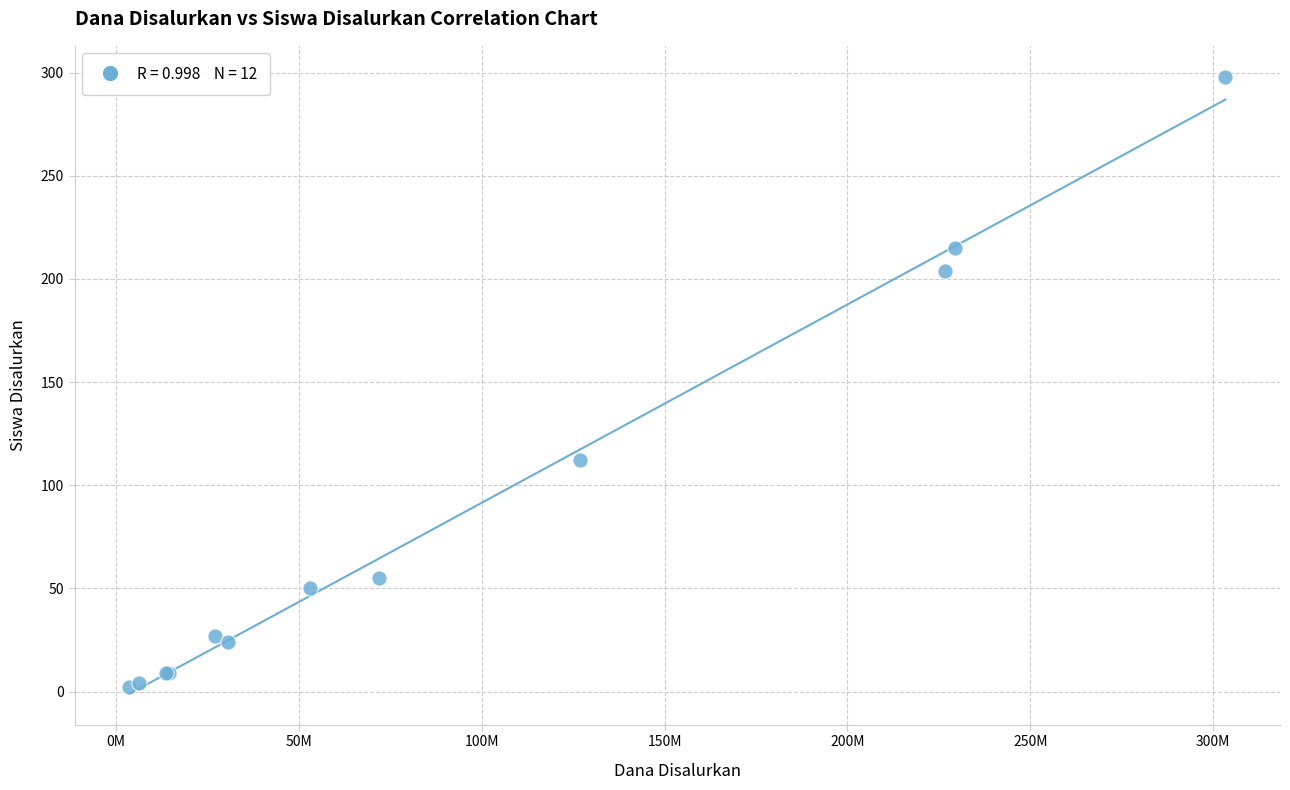

What Y value in the scatter plot is closest to 150?

112